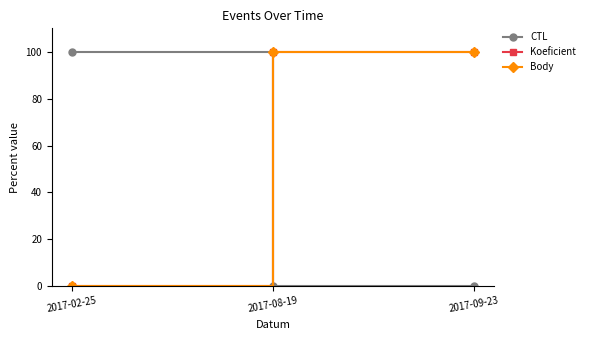

At which label is Koeficient closest to 49?

2017-02-25